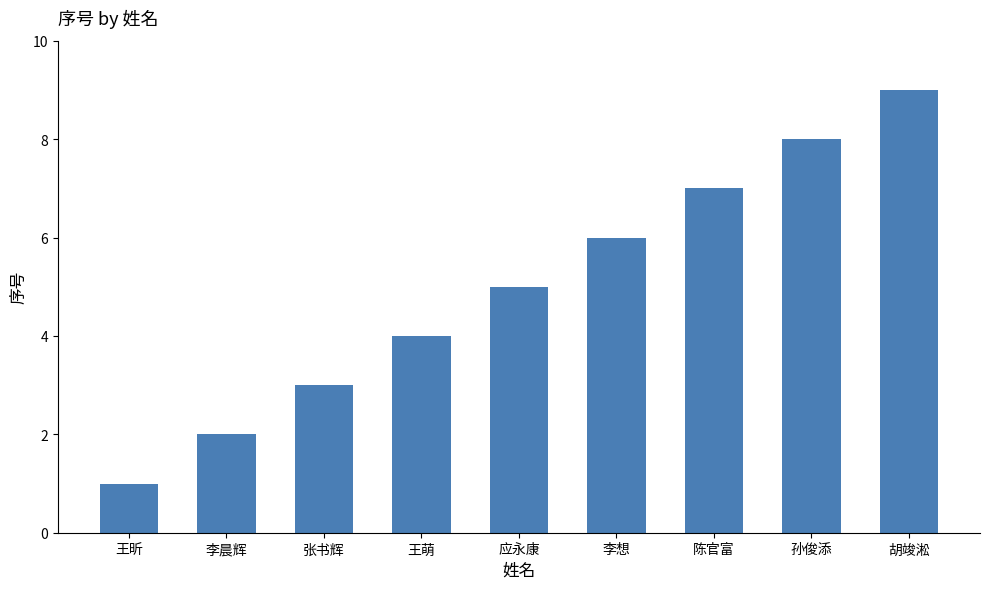

Reading right to left, transcribe all the data shown in this chart.

胡竣淞=9	孙俊添=8	陈官富=7	李想=6	应永康=5	王萌=4	张书辉=3	李晨辉=2	王昕=1